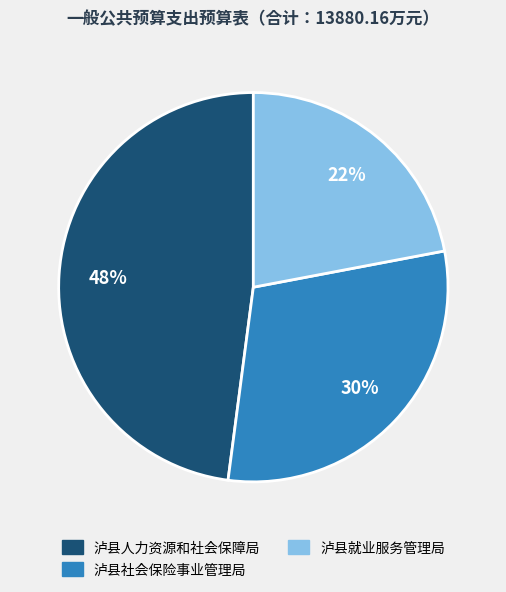

To the nearest percent, what percentage of the pie is 泸县人力资源和社会保障局?

48%